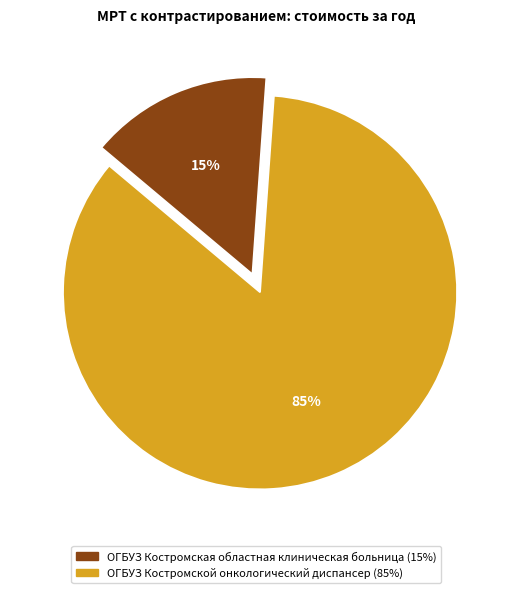

Which slice is the largest?

ОГБУЗ Костромской онкологический диспансер